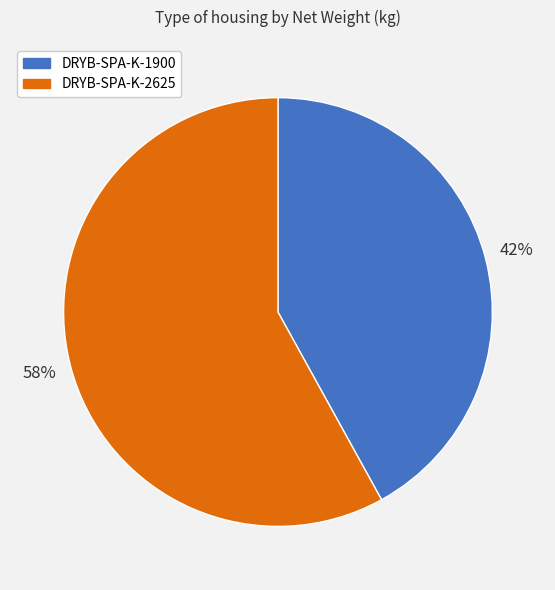

Is it true that DRYB-SPA-K-2625 is 58% of the pie?

True